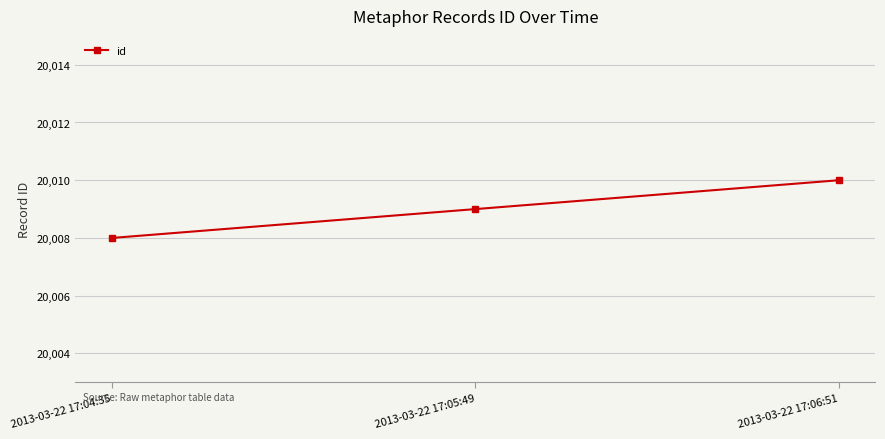

The value at 2013-03-22 17:06:51 is 20010. True or false?

True